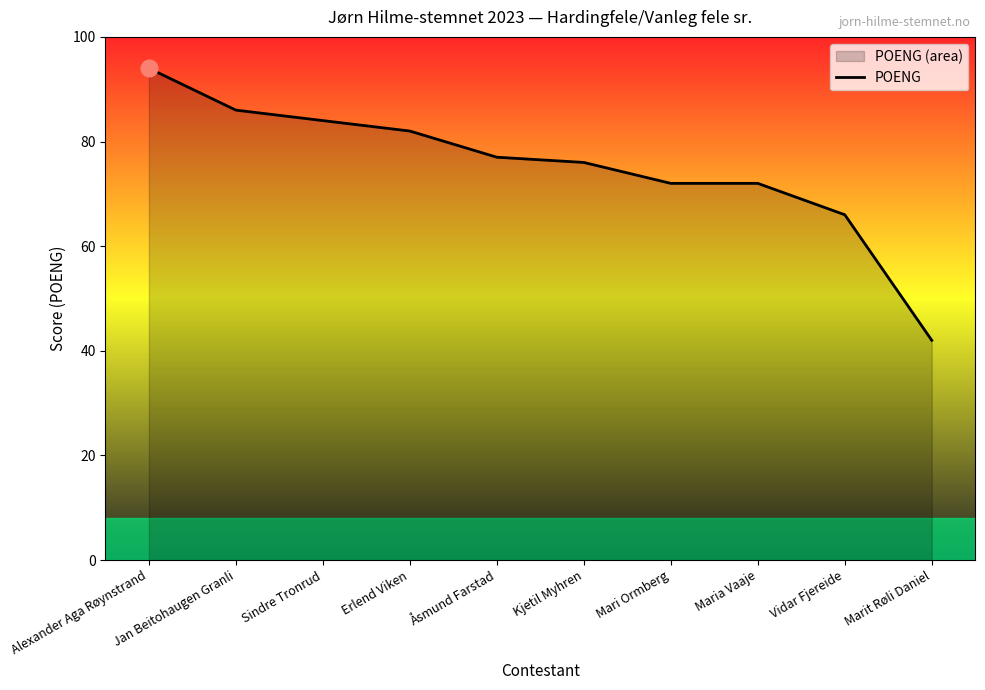

Read the value at Åsmund Farstad.

77